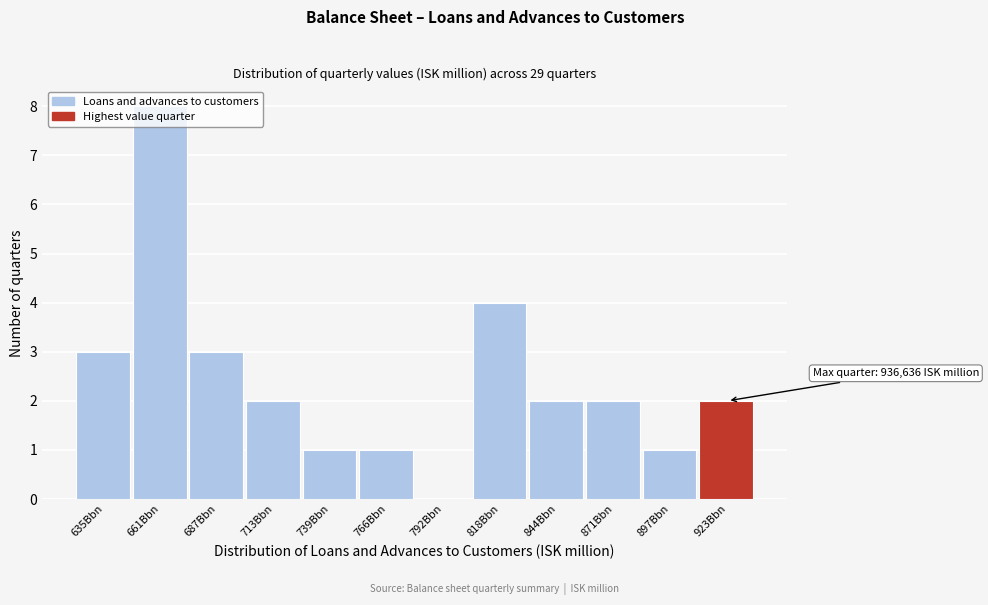

What is the ratio of the value at 871Bbn to the value at 739Bbn?

2.0